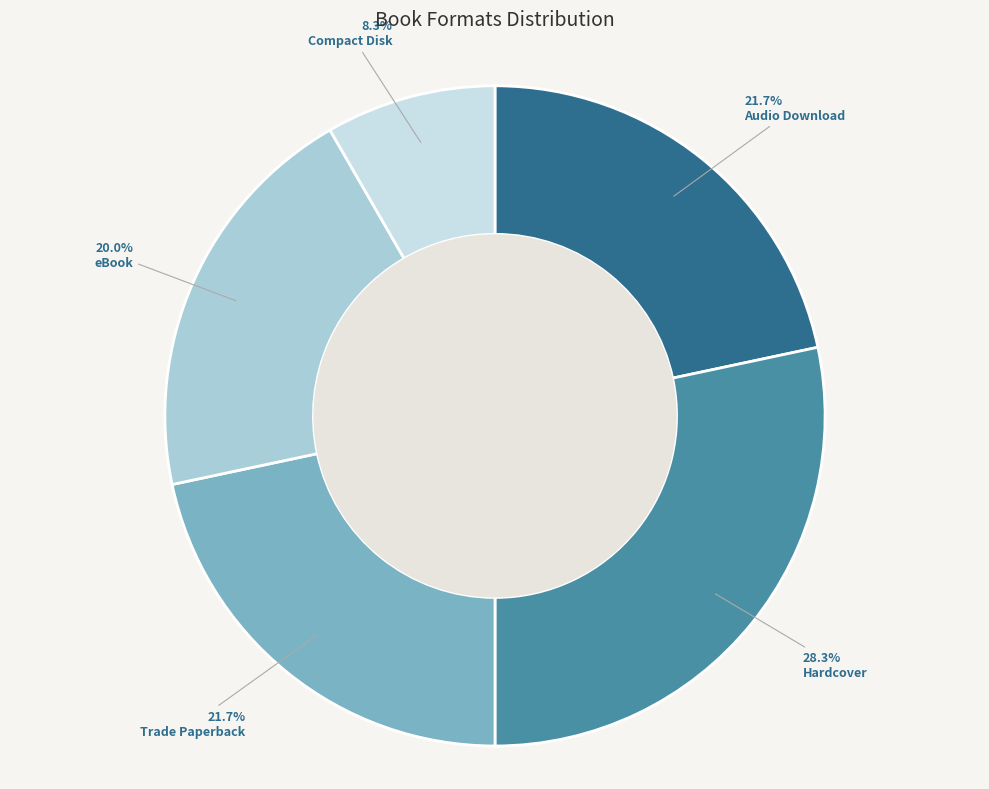

Which category has the smallest portion of the pie?

Compact Disk